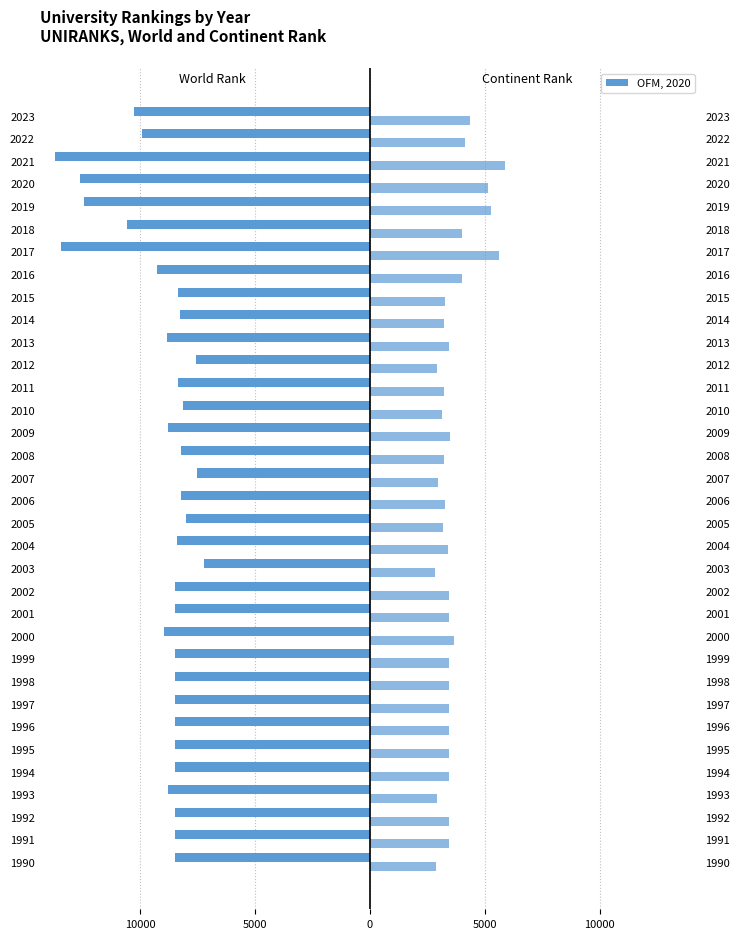

The world rank series shows -9273 at 2016. True or false?

True